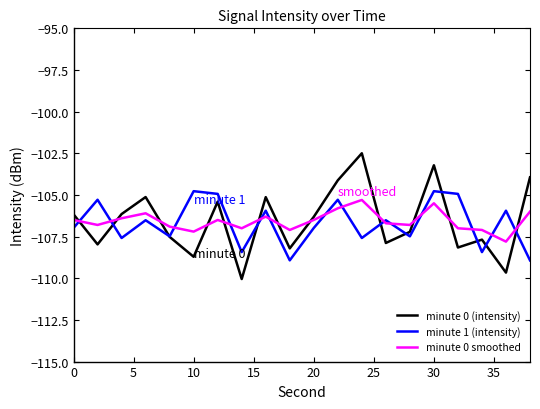

Which series has the widest spread of values?

minute 0 (intensity)